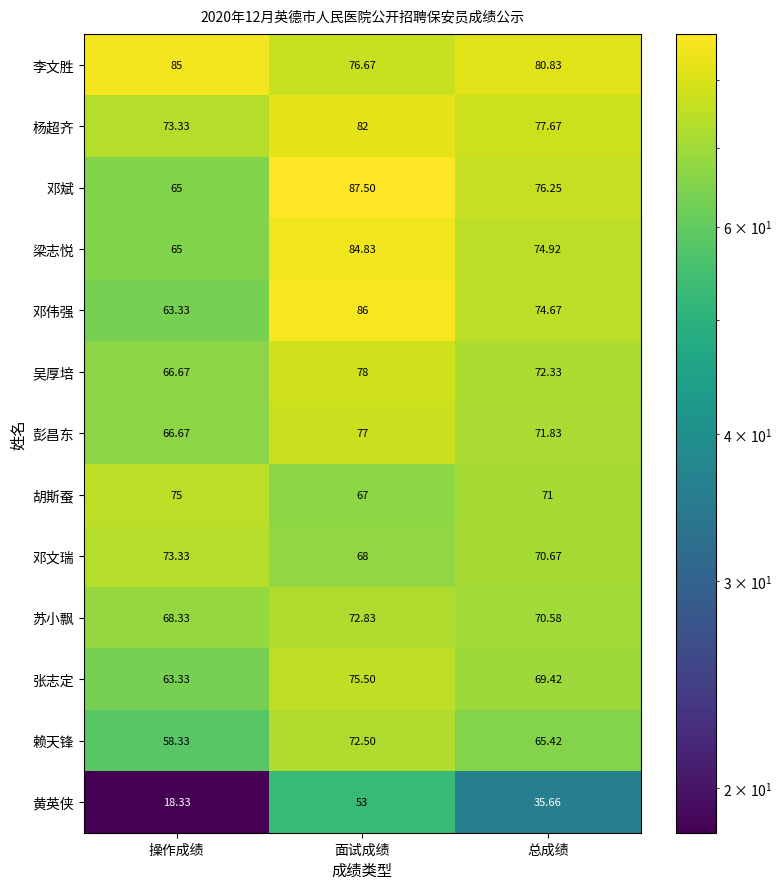

Which category has the highest value in the 杨超齐 series?

面试成绩